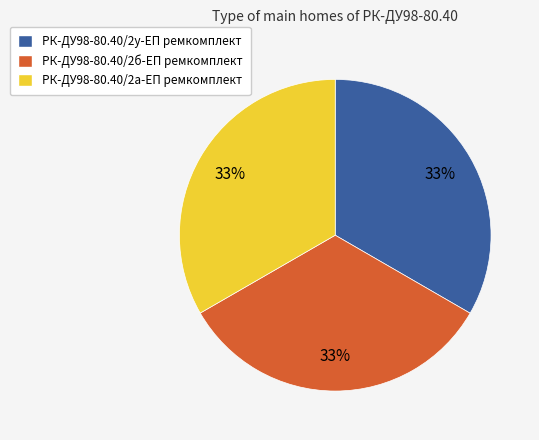

Approximately how many times larger is the value at РК-ДУ98-80.40/2а-ЕП ремкомплект compared to РК-ДУ98-80.40/2у-ЕП ремкомплект?

1.0